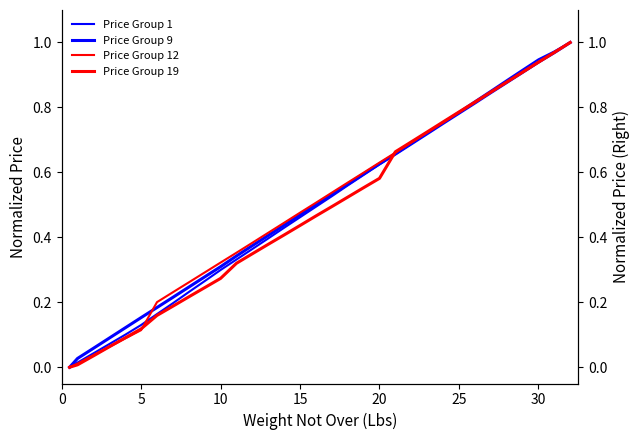

What is the maximum value for Price Group 9?

1.0